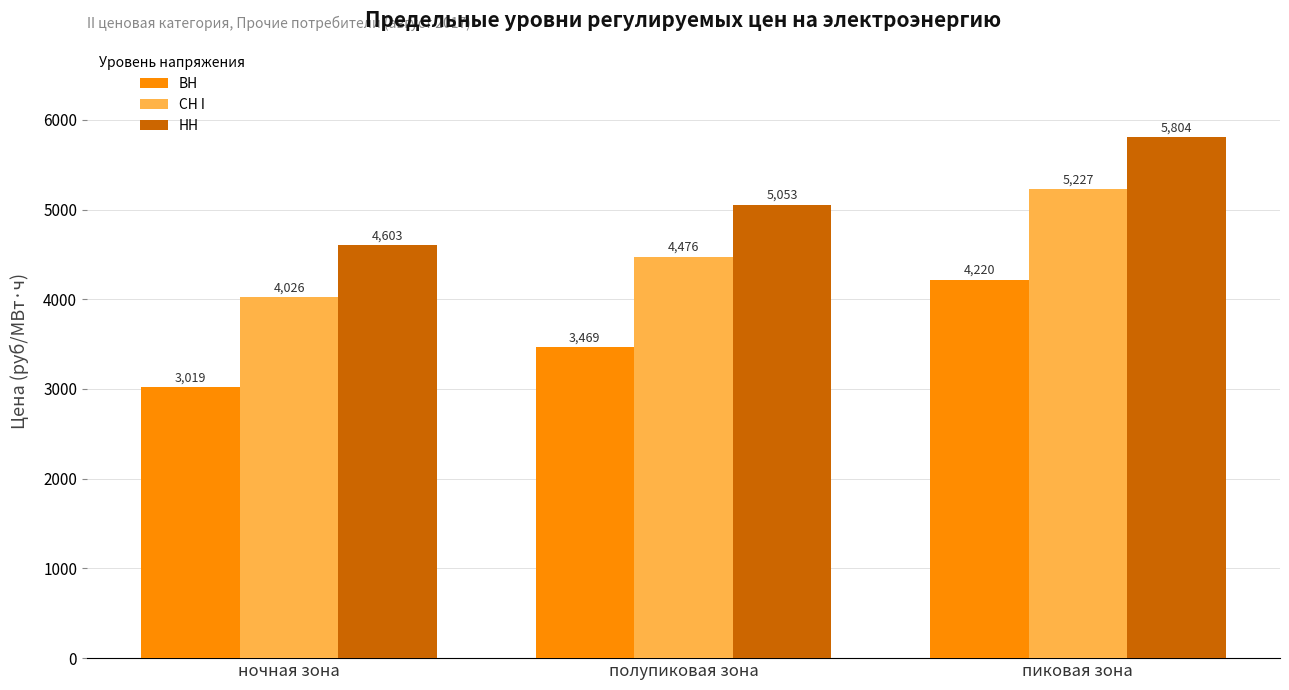

Is it true that ВН equals 1967.9 at ночная зона?

False